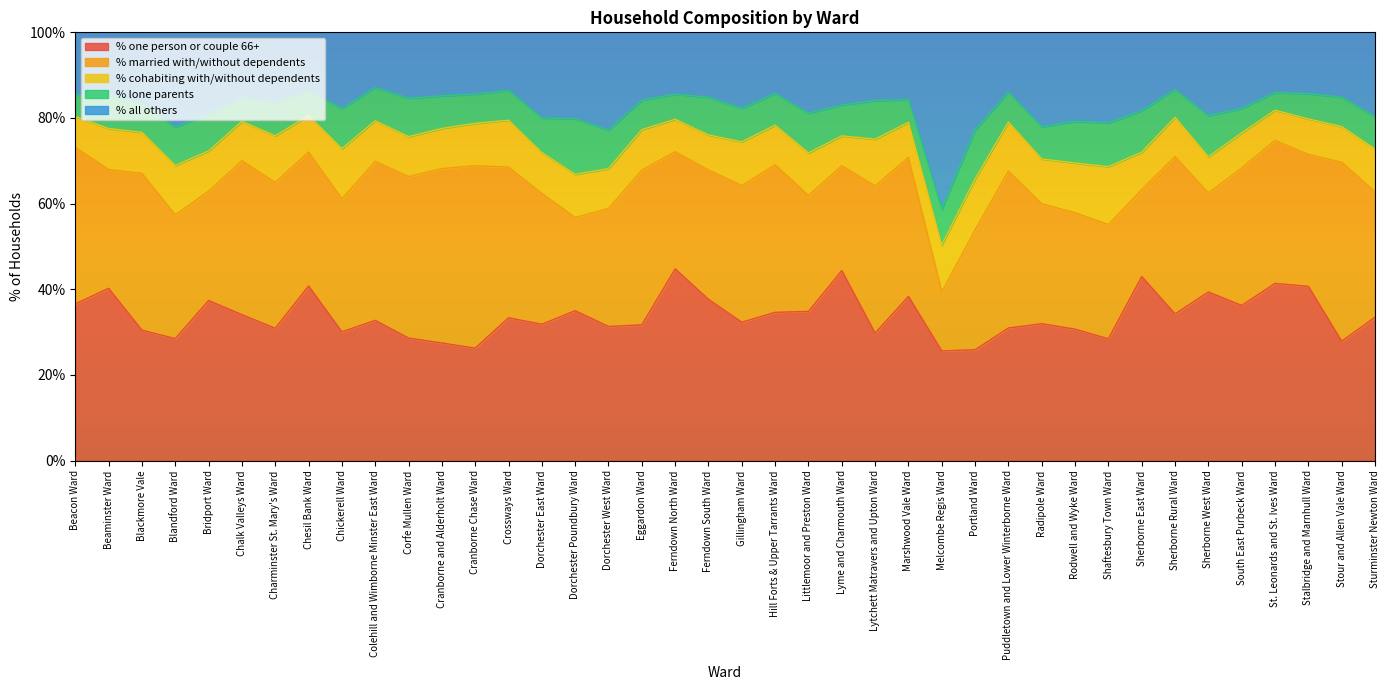

What is the label of the 20th point from the left?

Ferndown South Ward